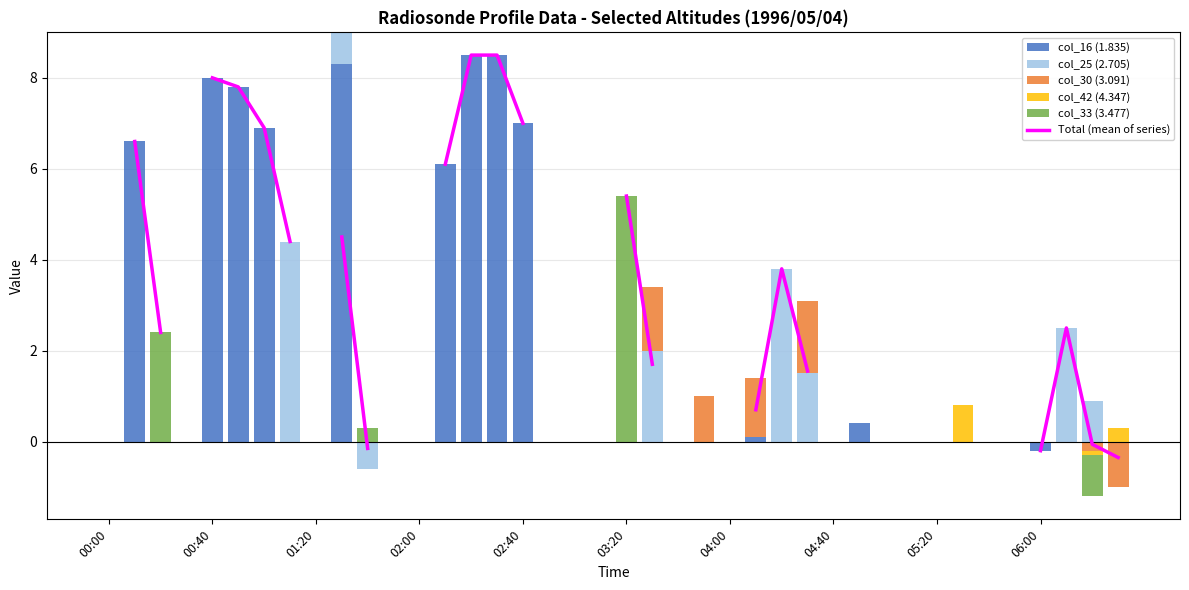

What are all the series names shown in the legend?

Total (mean of series), col_16 (1.835), col_25 (2.705), col_30 (3.091), col_42 (4.347), col_33 (3.477)